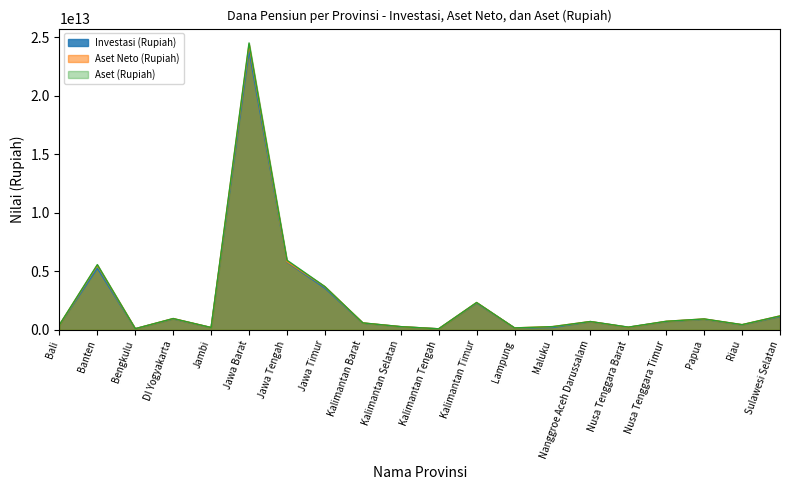

What is the label of the 15th point from the right?

Jawa Barat